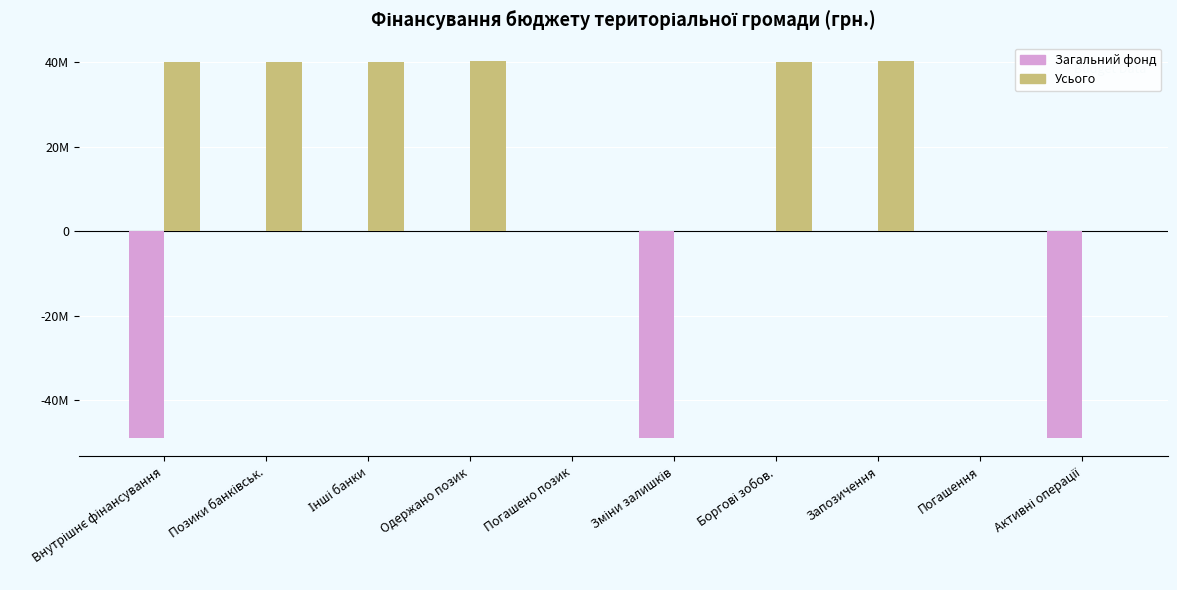

At how many categories does at least one series exceed 23084626?

6